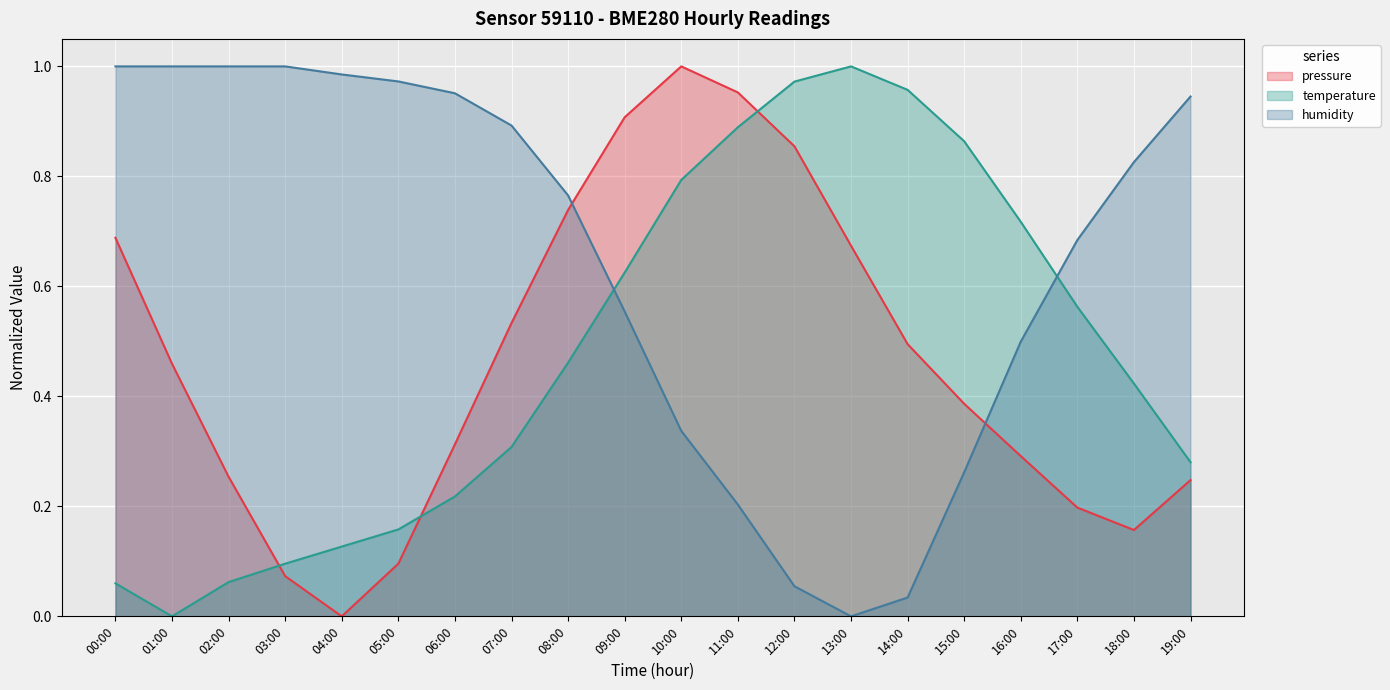

Reading right to left, transcribe all the data shown in this chart.

pressure: 19:00=0.2	18:00=0.2	17:00=0.2	16:00=0.3	15:00=0.4	14:00=0.5	13:00=0.7	12:00=0.9	11:00=1.0	10:00=1.0	09:00=0.9	08:00=0.7	07:00=0.5	06:00=0.3	05:00=0.1	04:00=0.0	03:00=0.1	02:00=0.3	01:00=0.5	00:00=0.7
temperature: 19:00=0.3	18:00=0.4	17:00=0.6	16:00=0.7	15:00=0.9	14:00=1.0	13:00=1.0	12:00=1.0	11:00=0.9	10:00=0.8	09:00=0.6	08:00=0.5	07:00=0.3	06:00=0.2	05:00=0.2	04:00=0.1	03:00=0.1	02:00=0.1	01:00=0.0	00:00=0.1
humidity: 19:00=0.9	18:00=0.8	17:00=0.7	16:00=0.5	15:00=0.3	14:00=0.0	13:00=0.0	12:00=0.1	11:00=0.2	10:00=0.3	09:00=0.6	08:00=0.8	07:00=0.9	06:00=1.0	05:00=1.0	04:00=1.0	03:00=1.0	02:00=1.0	01:00=1.0	00:00=1.0